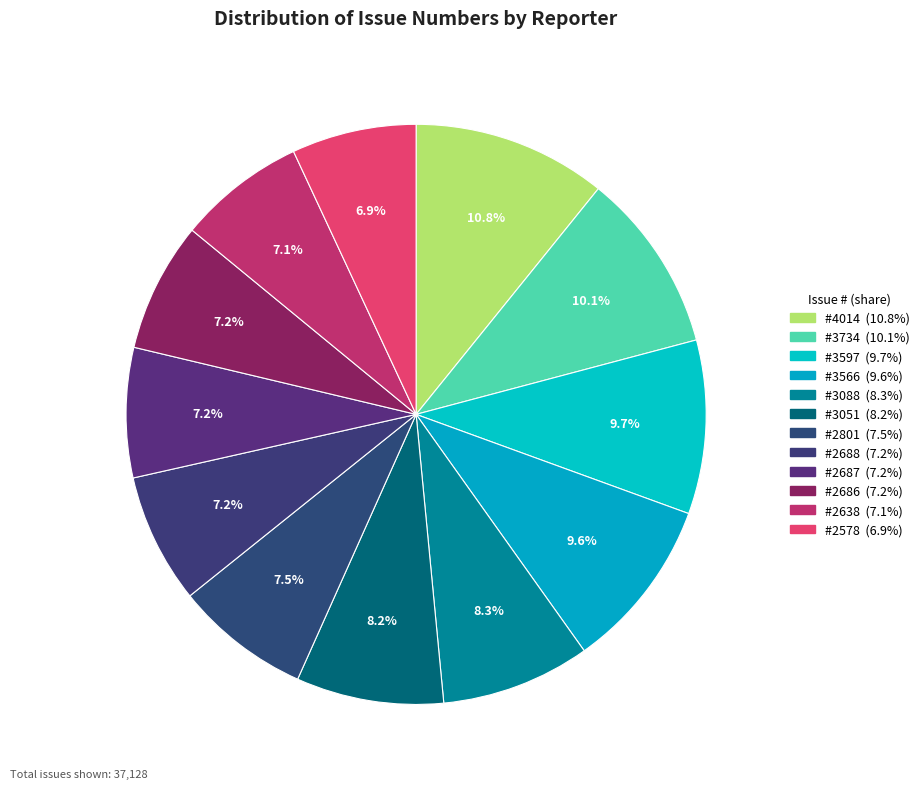

Rank the categories by value from highest to lowest.

n-miyamoto, kanehiro, n-ando(3597), jun0, k-okada, win-ei, n-ando(2801), n-ando(2688), n-ando(2687), n-ando(2686), n-ando(2638), n-ando(2578)